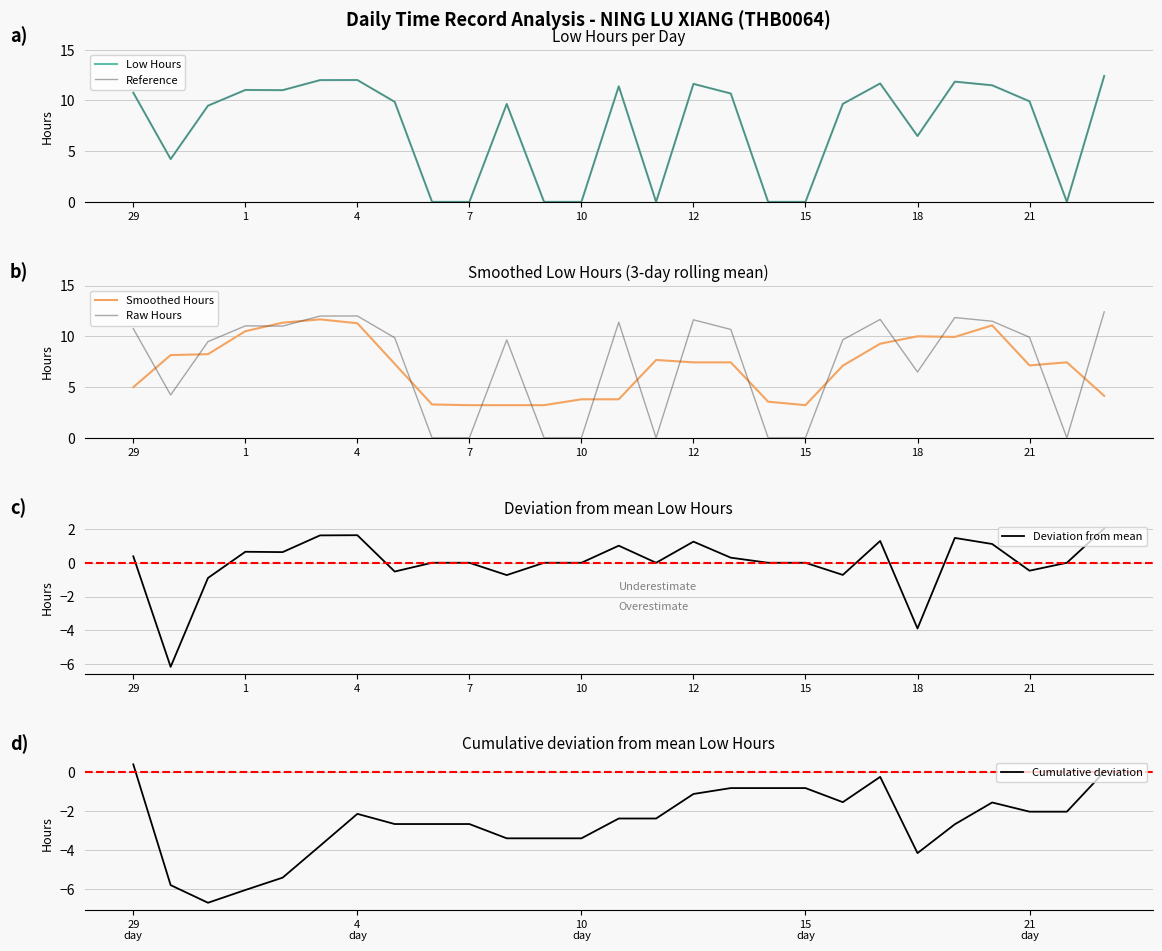

Where does the Cumulative deviation series first go above -2?

29
day